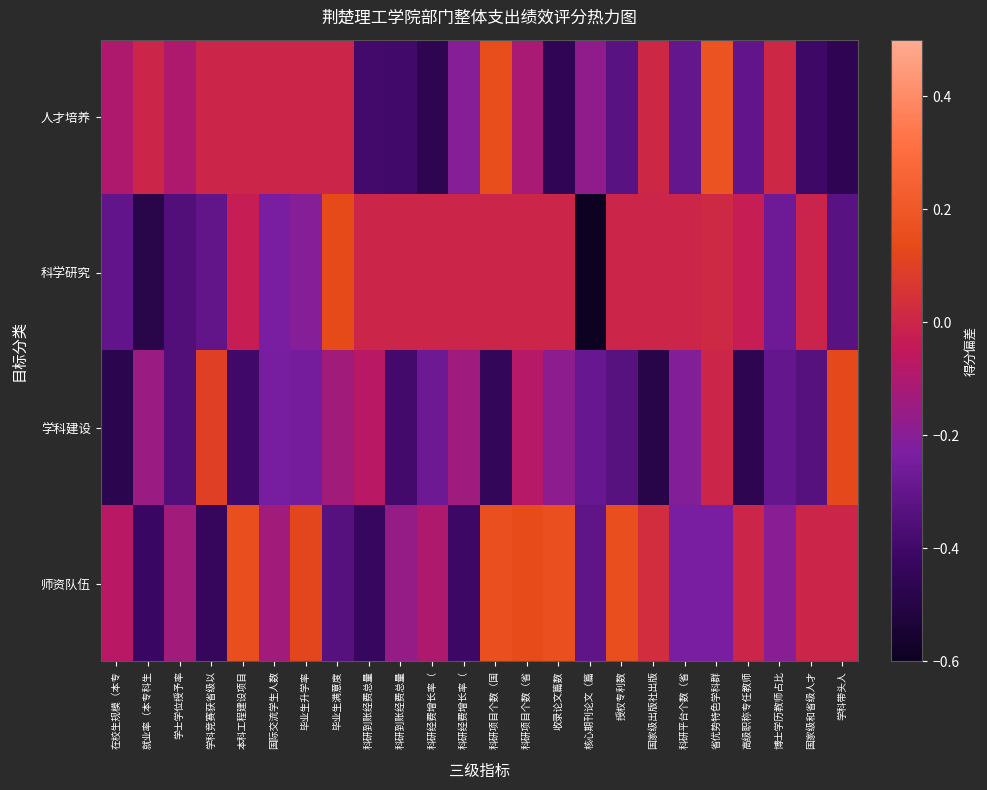

How many categories are shown in the chart?

24